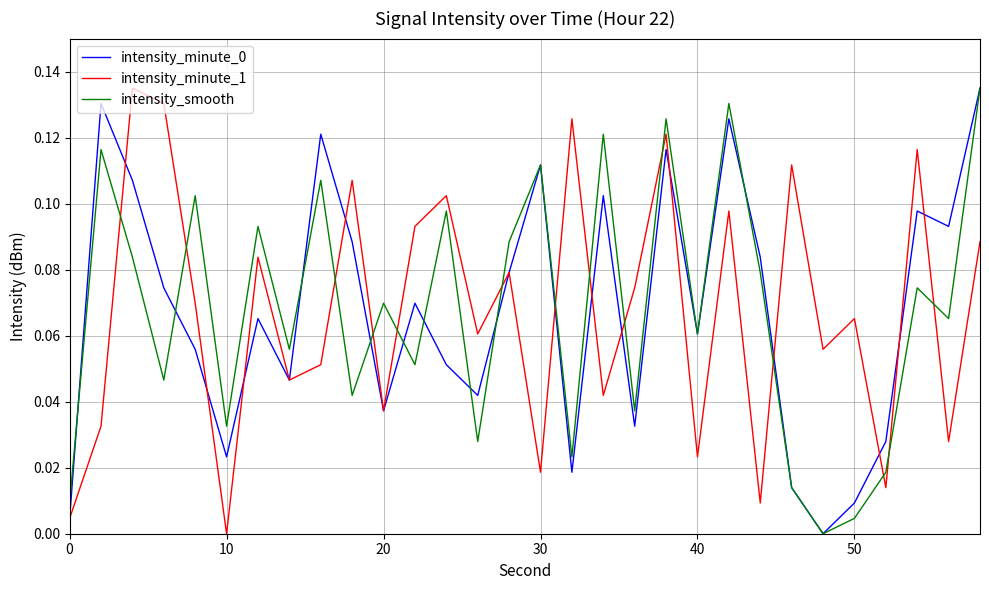

How many lines are shown in the chart?

3